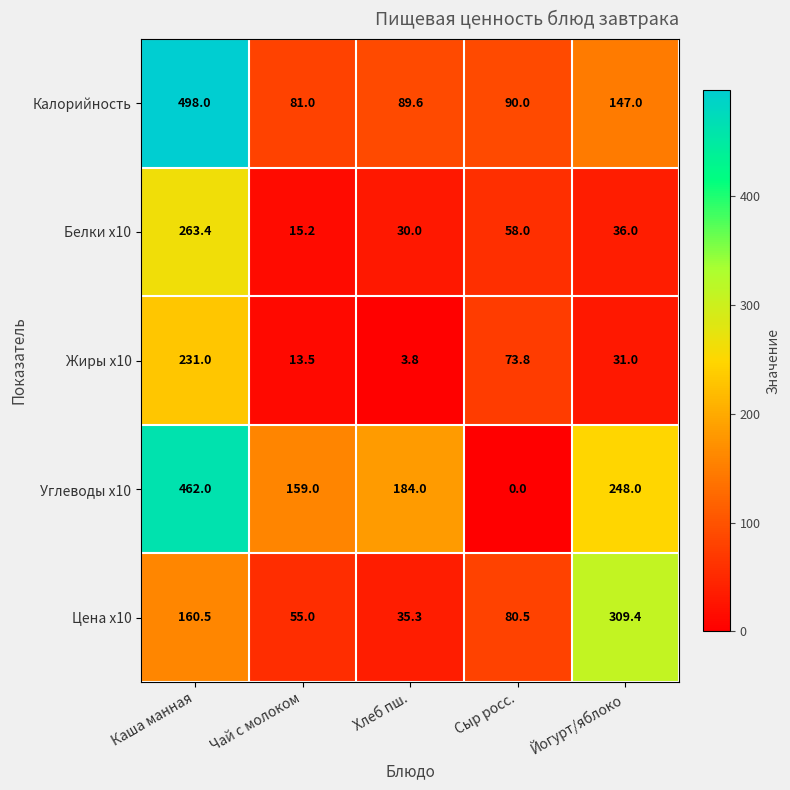

At how many categories does at least one series exceed 148?

4